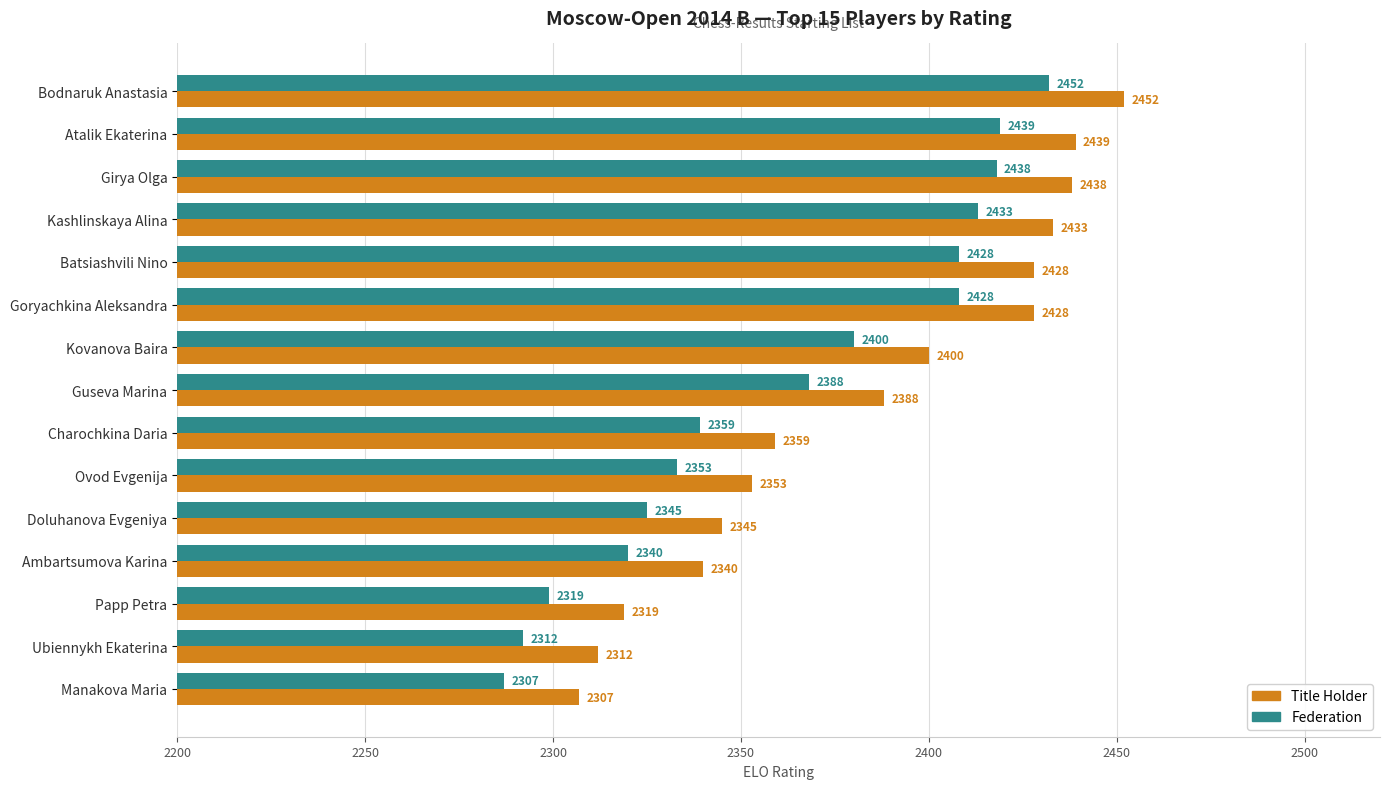

How many categories are shown in the chart?

15